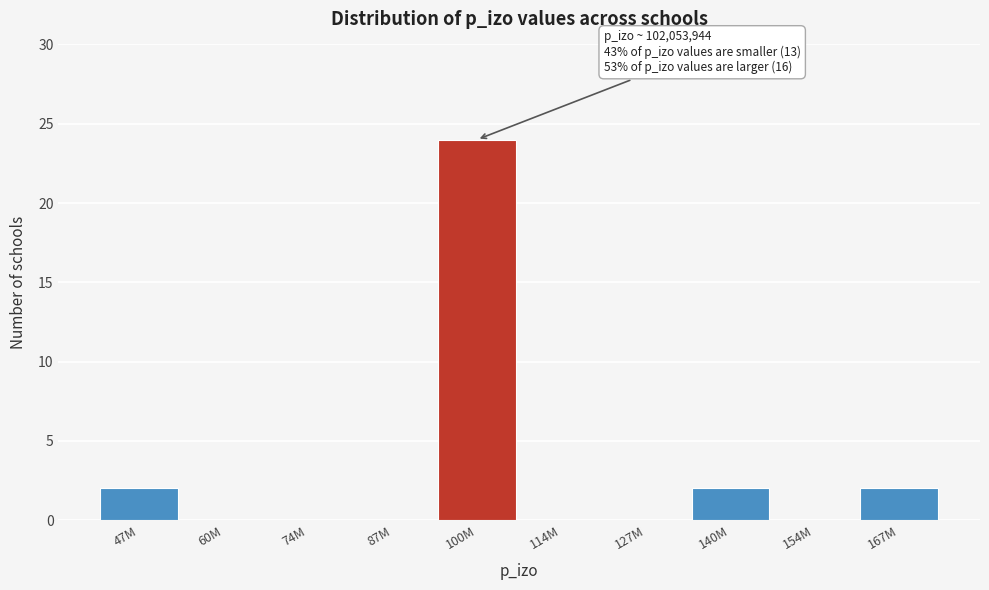

Reading right to left, extract all data points from this chart.

167M=2	154M=0	140M=2	127M=0	114M=0	100M=24	87M=0	74M=0	60M=0	47M=2